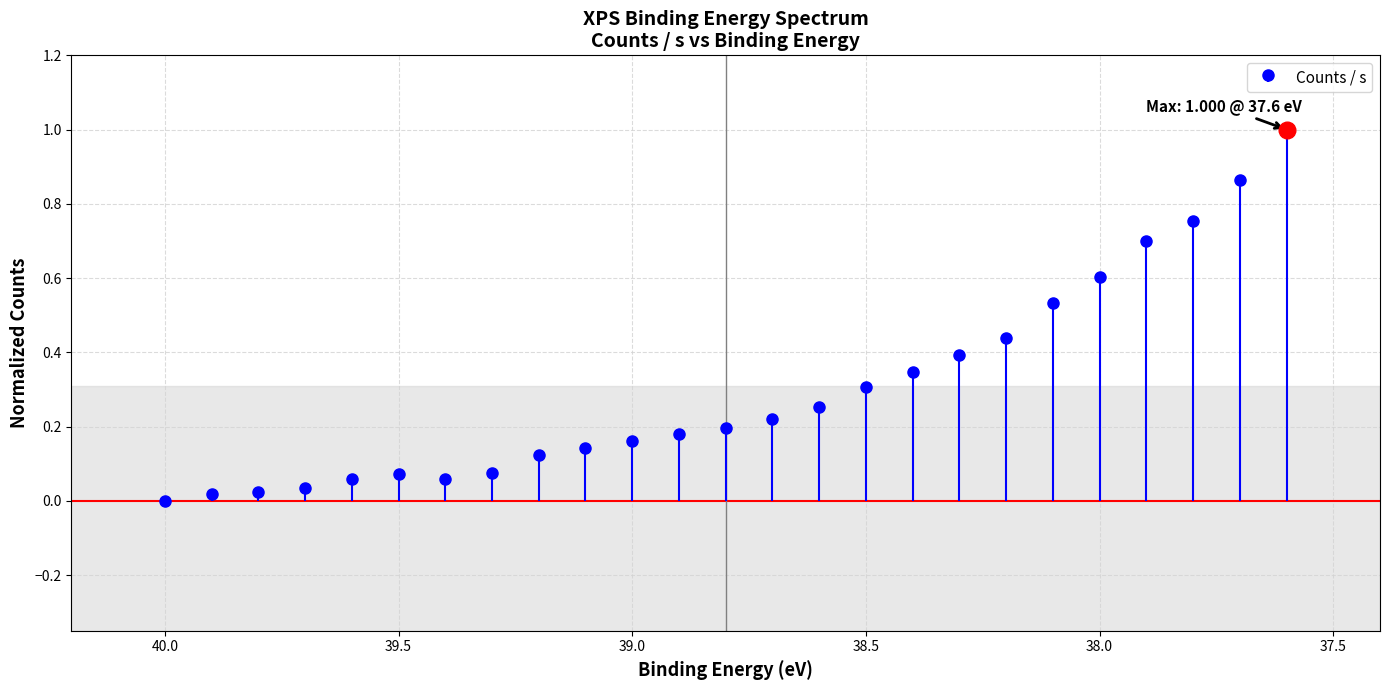

What is the average value?

0.3